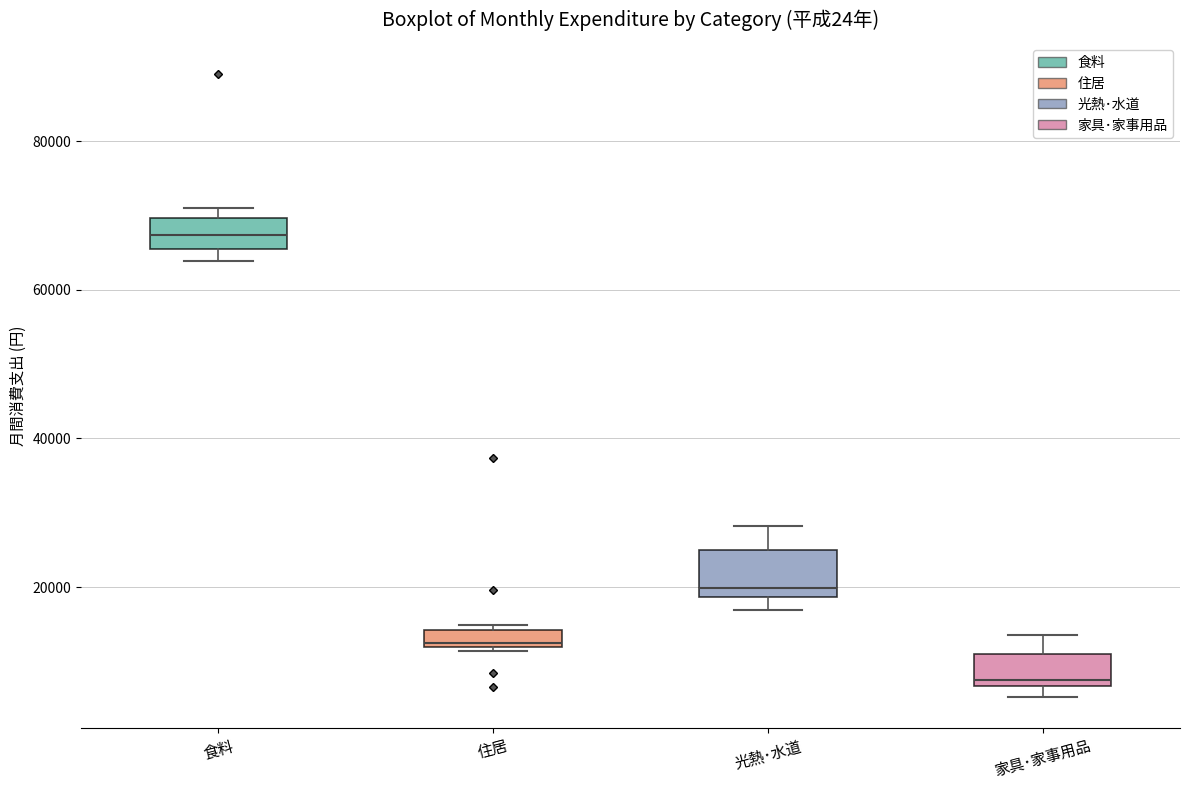

Which box has the lowest median line?

家具･家事用品